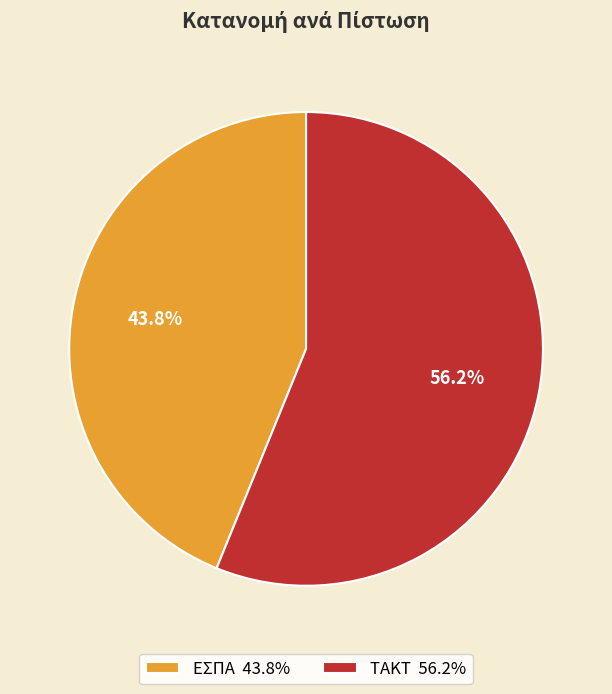

Is it true that ΕΣΠΑ is 29% of the pie?

False